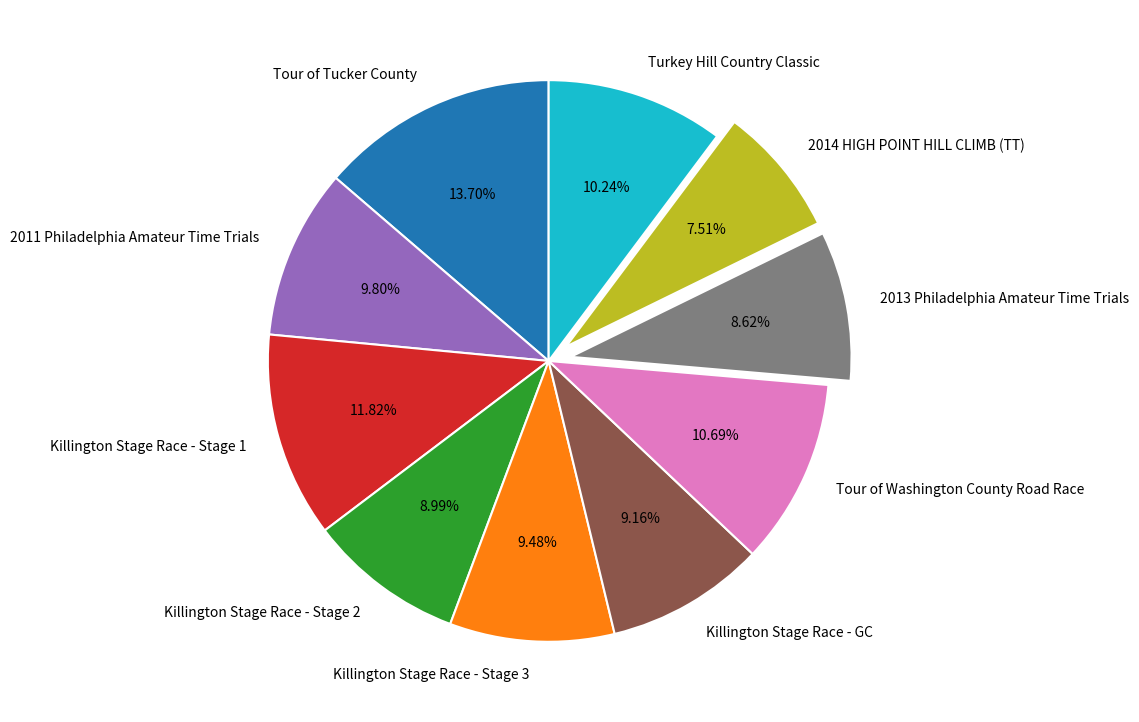

True or false: Killington Stage Race - Stage 2 accounts for 9% of the total.

True